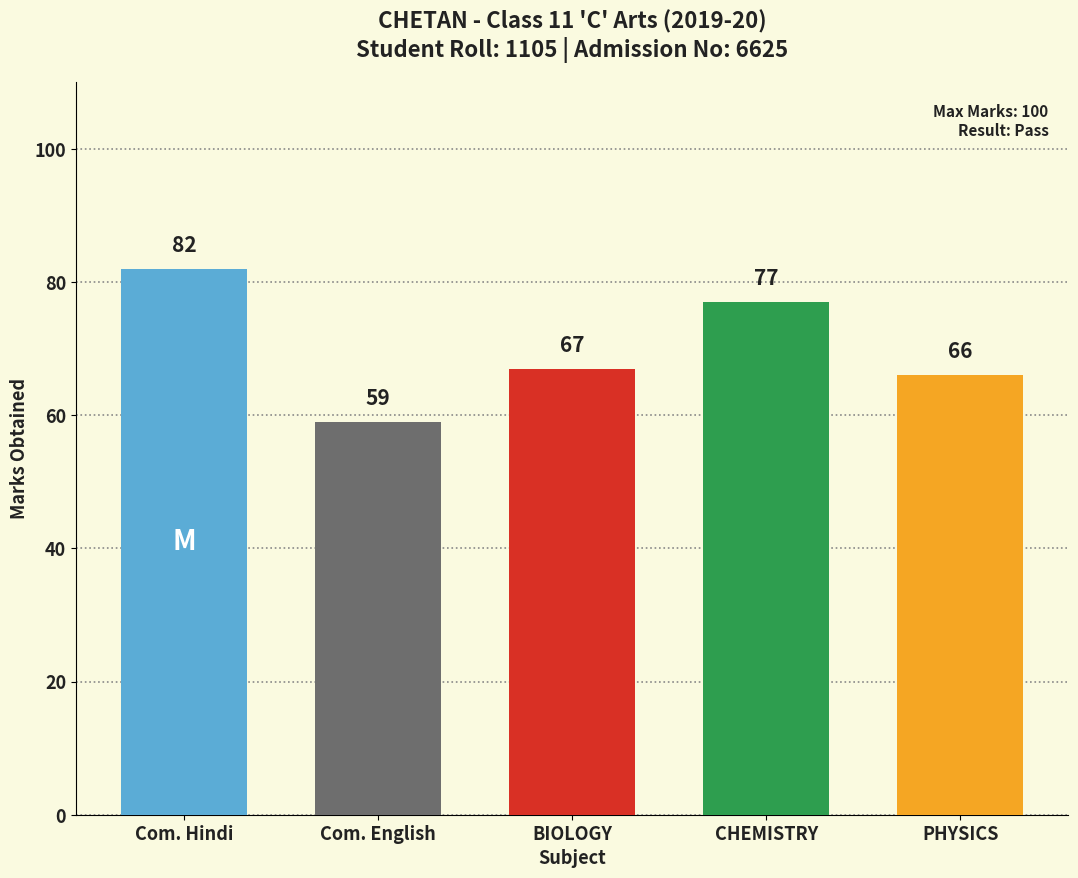

Reading left to right, list all the values displayed in this chart.

82	59	67	77	66